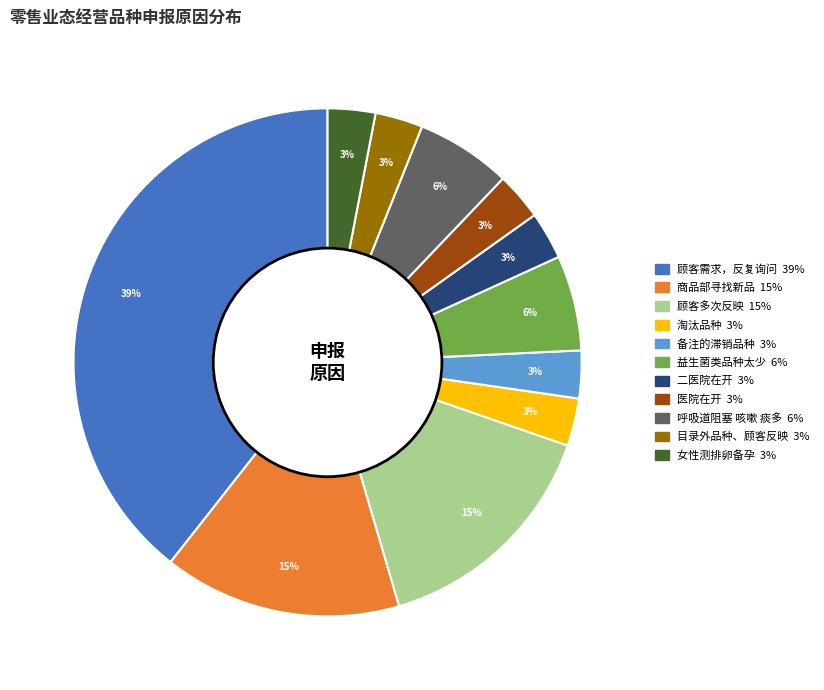

The 益生菌类品种太少 slice represents 1% of the pie. True or false?

False